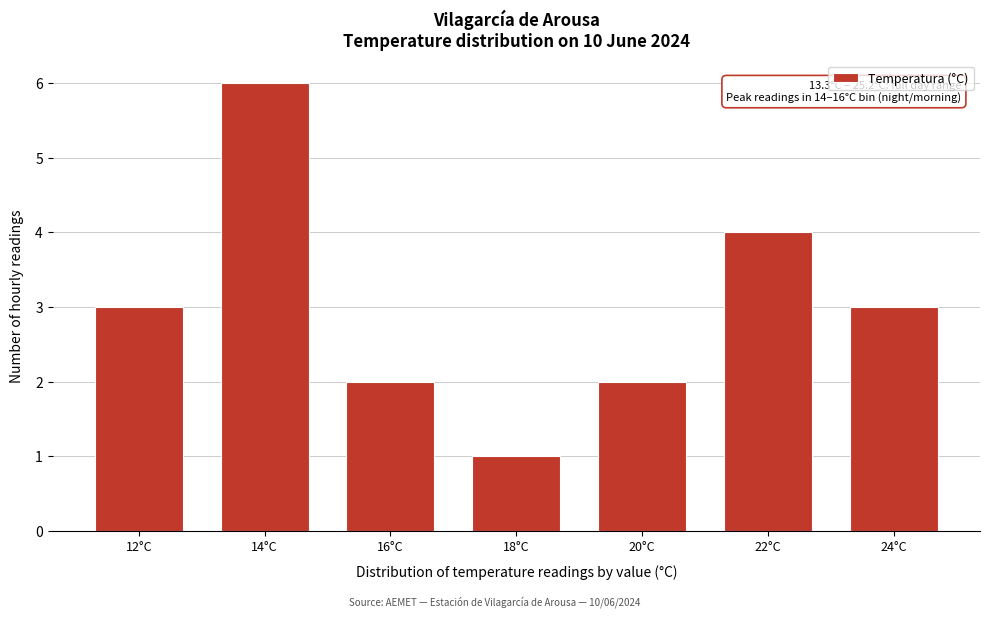

Reading right to left, extract all data points from this chart.

3	4	2	1	2	6	3